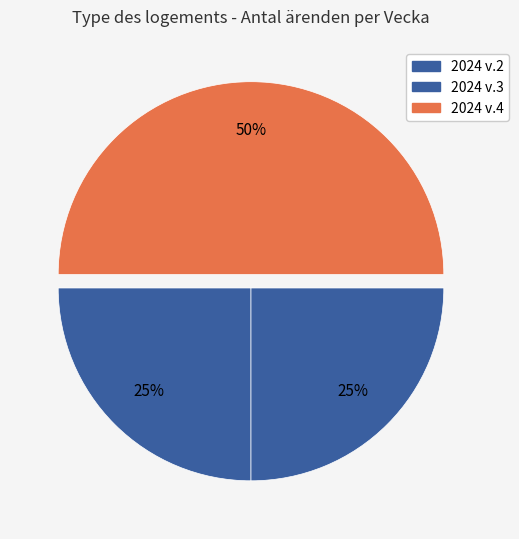

How many slices are in this pie chart?

3